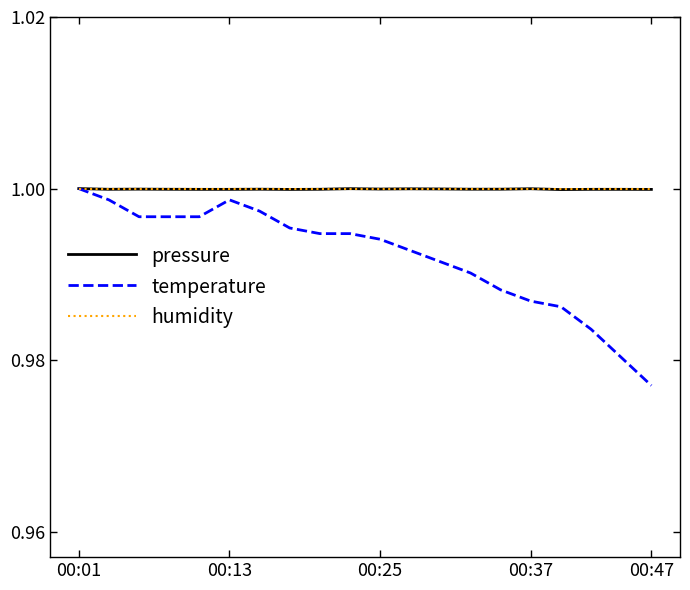

How many categories are shown in the chart?

20